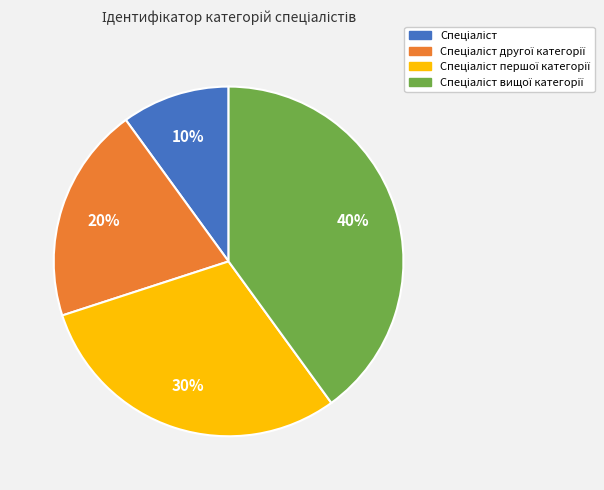

To the nearest percent, what is the difference between the largest and smallest slice percentages?

30%